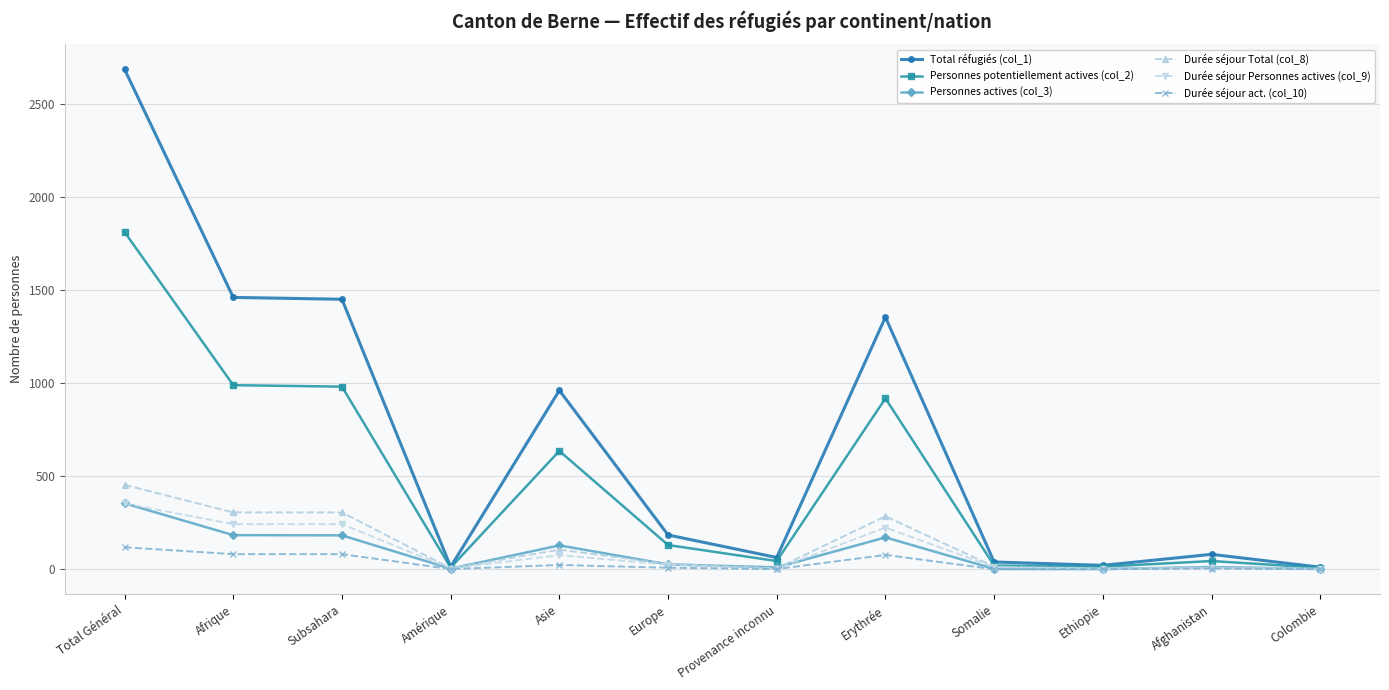

At Afrique, list the series in order from largest to smallest.

Total réfugiés (col_1), Personnes potentiellement actives (col_2), Durée séjour Total (col_8), Durée séjour Personnes actives (col_9), Personnes actives (col_3), Durée séjour act. (col_10)